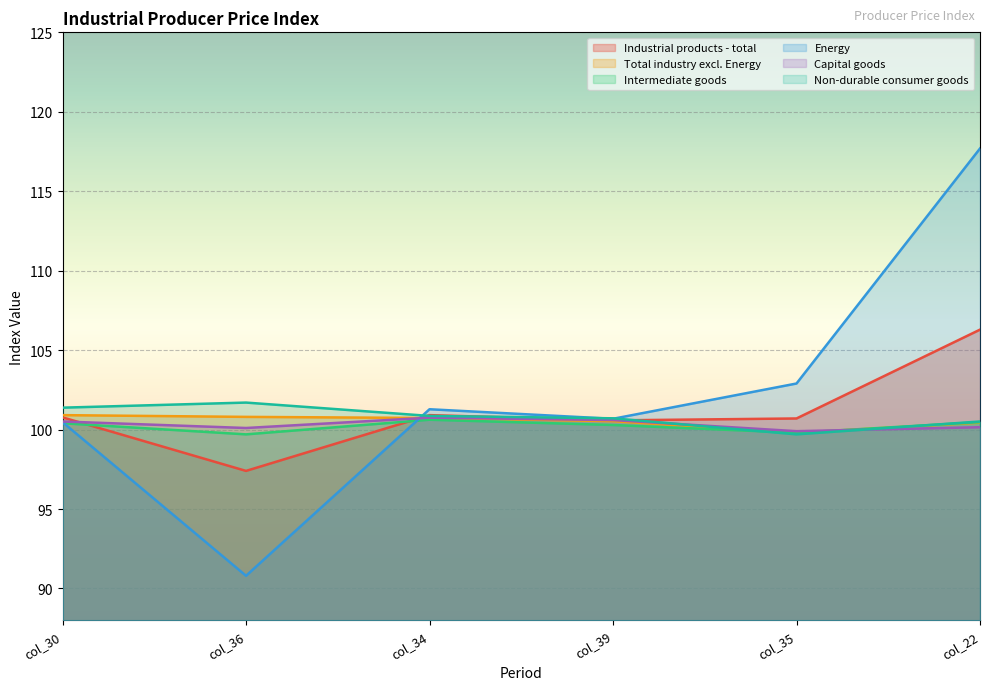

At which label is Non-durable consumer goods closest to 100?

col_35